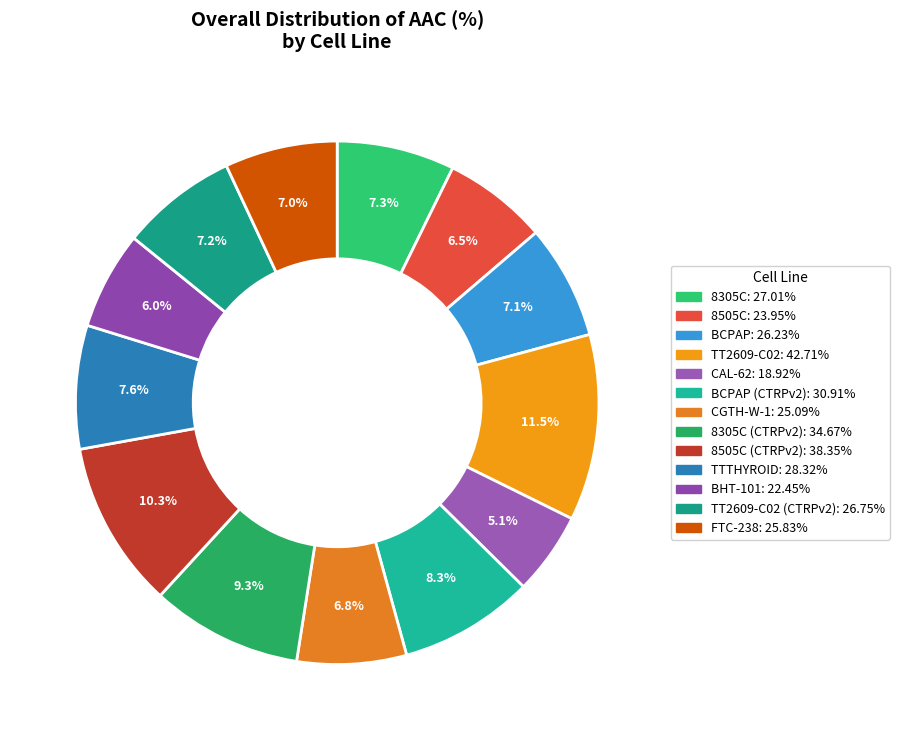

To the nearest percent, what is the difference between the largest and smallest slice percentages?

6%